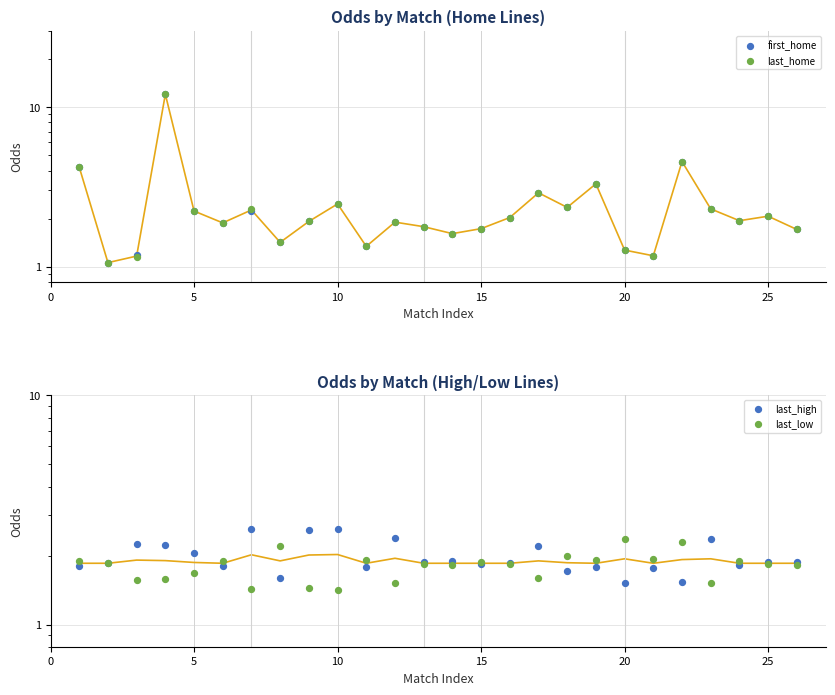

Is the value of last_low at 0 greater than the value of last_home at 12?

Yes